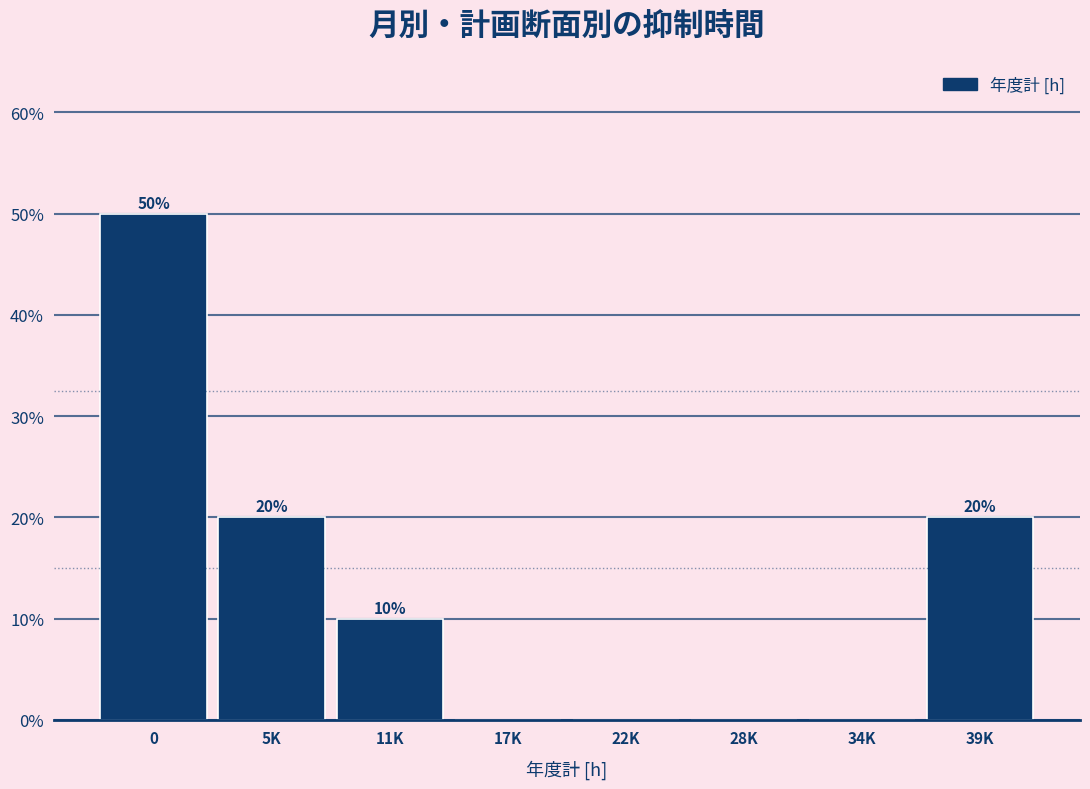

Reading left to right, extract all data points from this chart.

0=50	5K=20	11K=10	17K=0	22K=0	28K=0	34K=0	39K=20